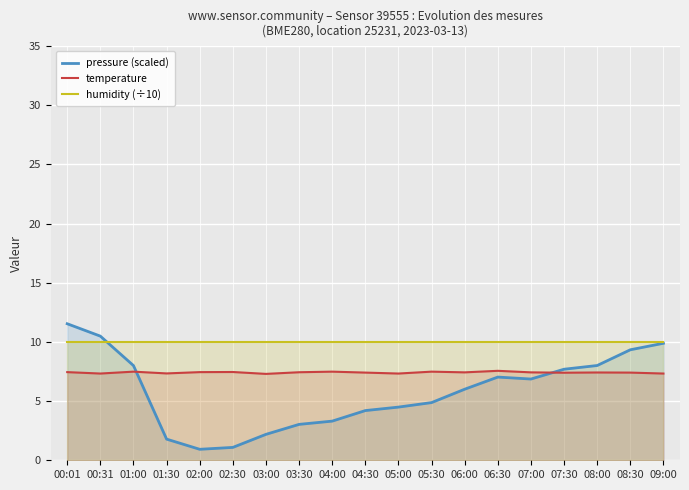

At which label does pressure (scaled) reach its peak?

00:01